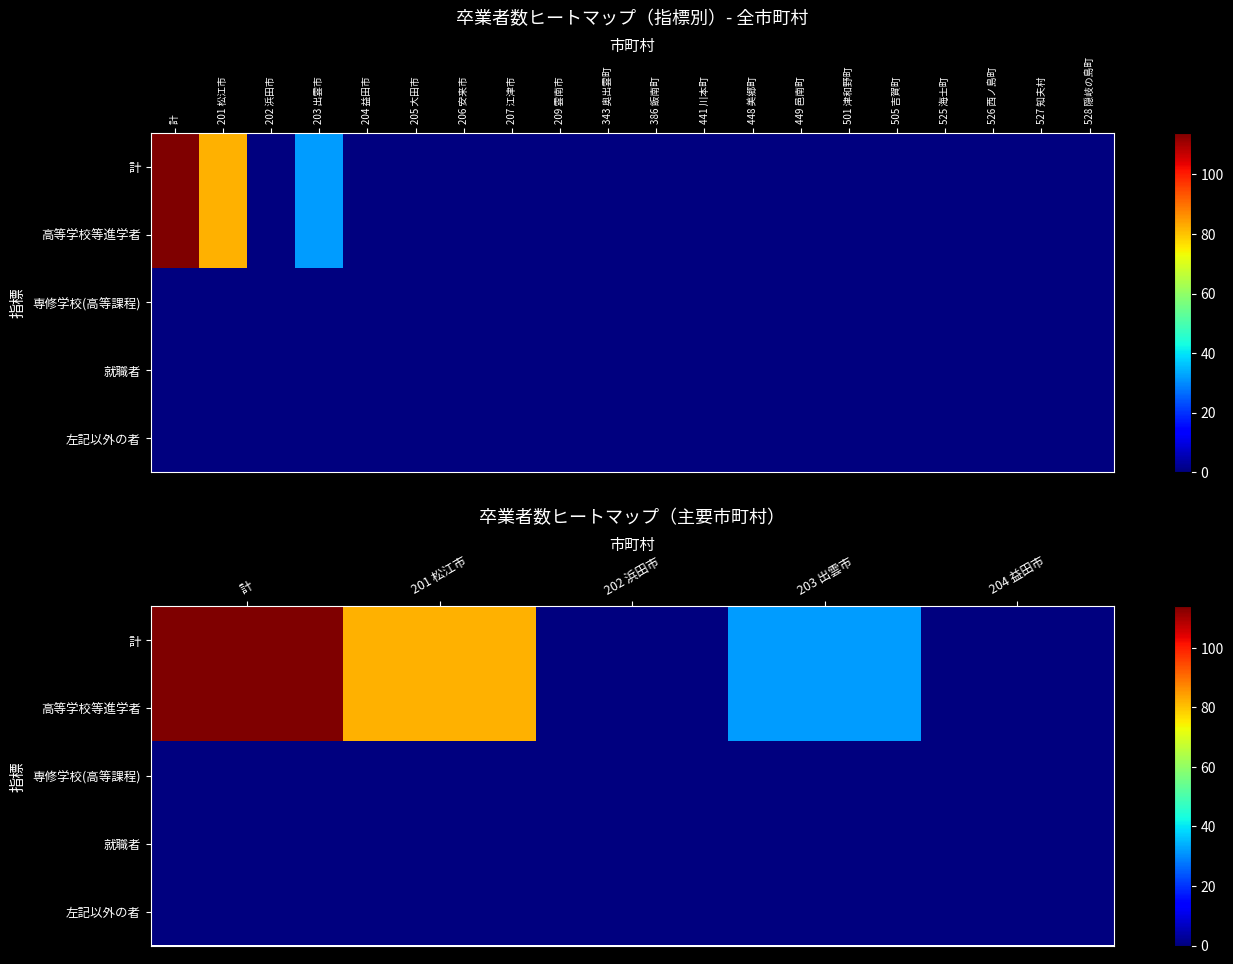

The value of 就職者 at 203 出雲市 is 0. True or false?

True